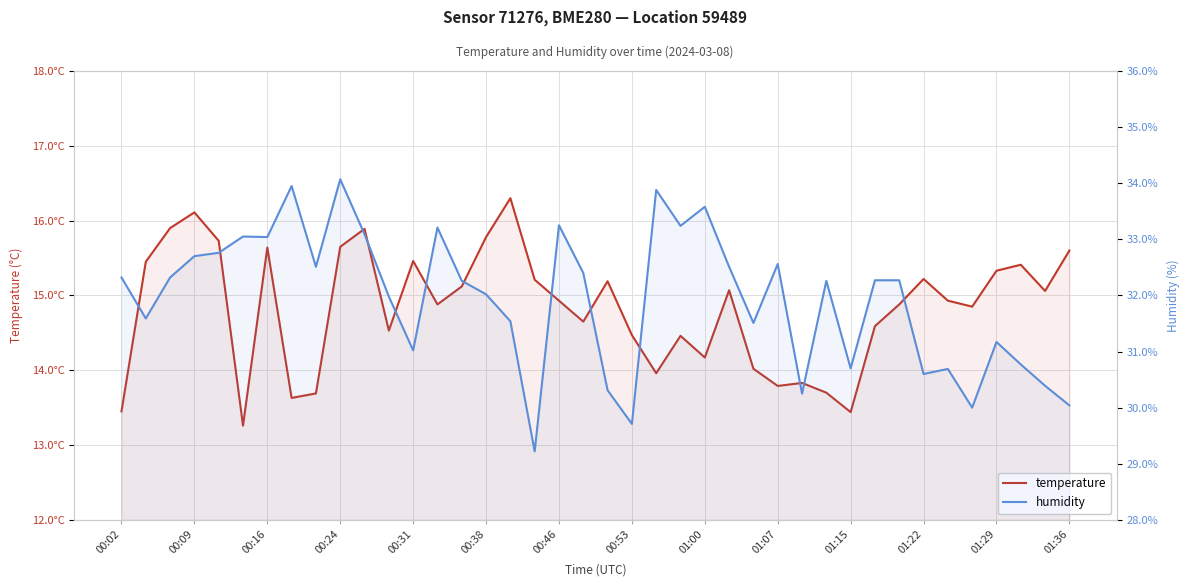

What is the approximate value of humidity at 00:16?

33.0